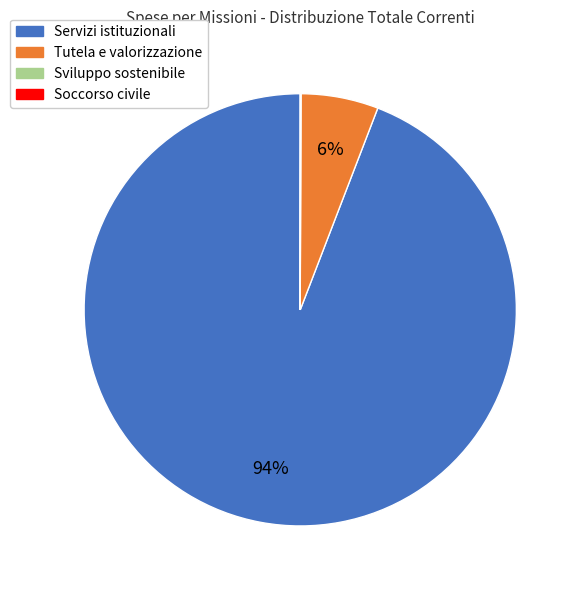

True or false: Tutela e valorizzazione accounts for 6% of the total.

True